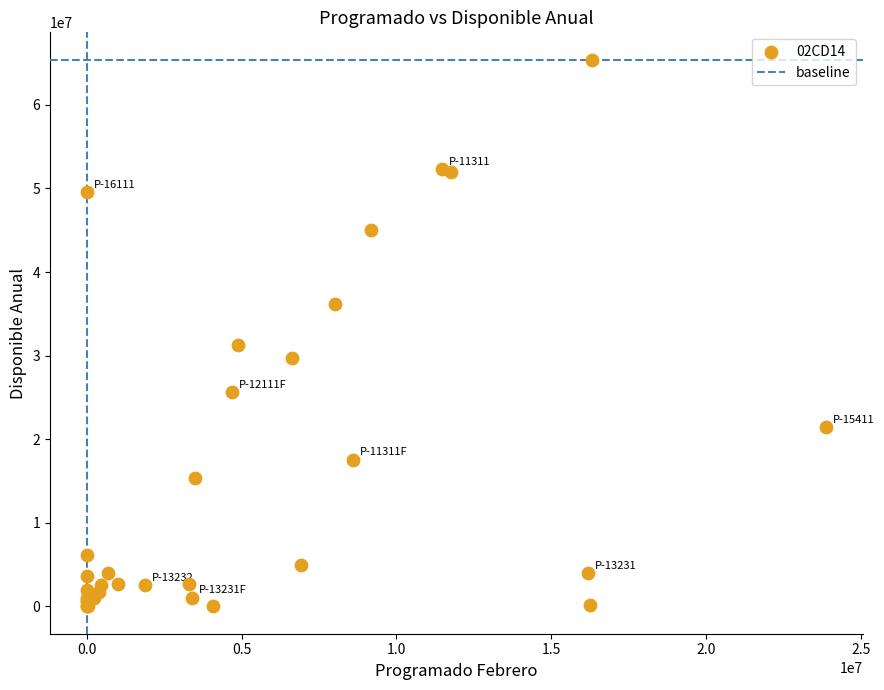

What Y value in the scatter plot is closest to 32705879?

31313691.0